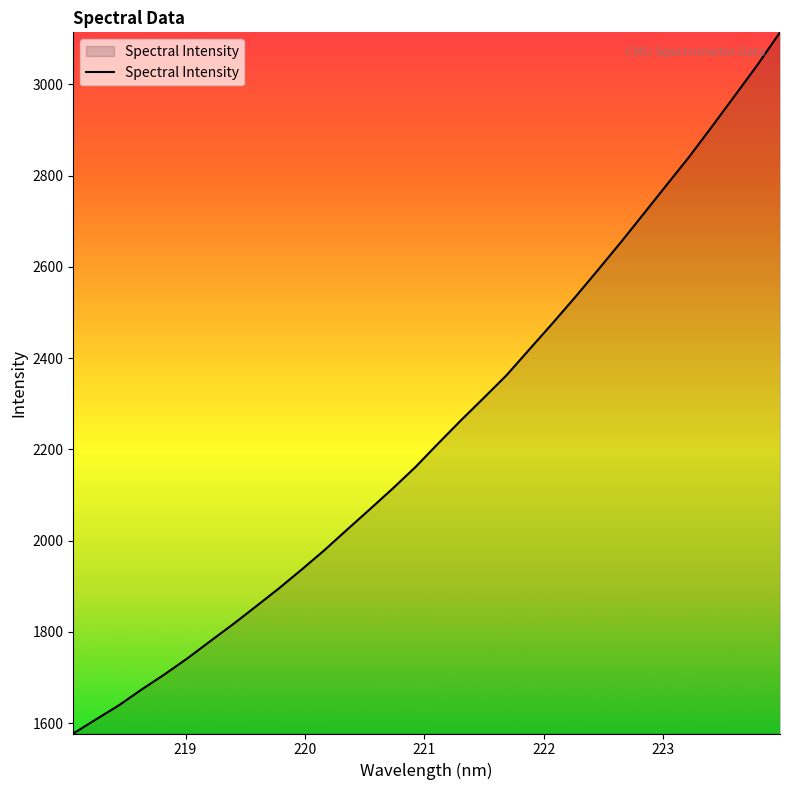

What is the smallest value displayed?

1577.5